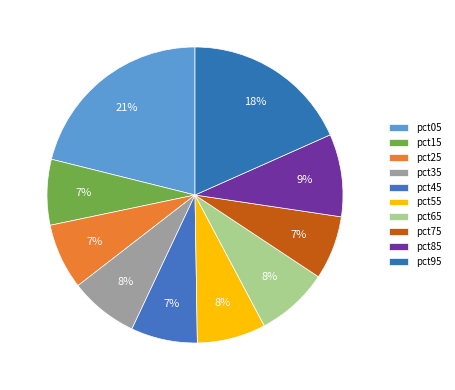

Is it true that pct35 is 15% of the pie?

False